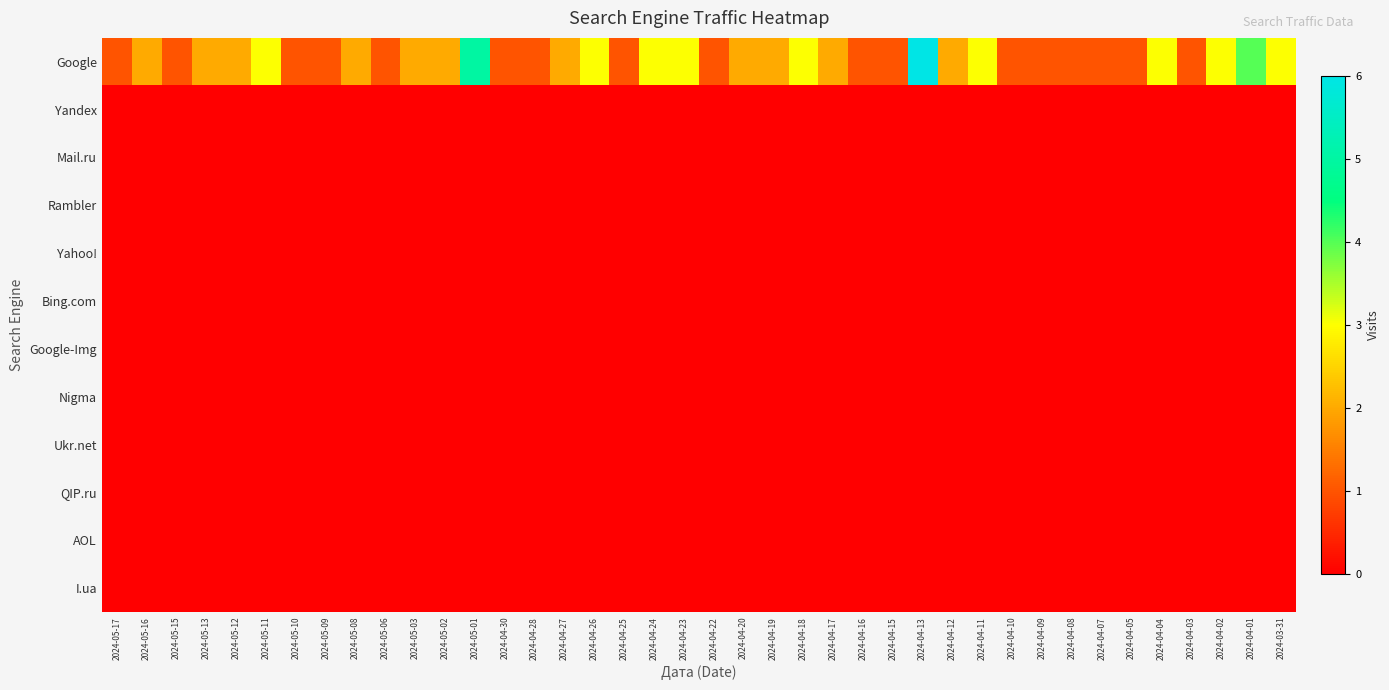

Reading left to right, extract all data points from this chart.

Google: 2024-05-17=1	2024-05-16=2	2024-05-15=1	2024-05-13=2	2024-05-12=2	2024-05-11=3	2024-05-10=1	2024-05-09=1	2024-05-08=2	2024-05-06=1	2024-05-03=2	2024-05-02=2	2024-05-01=5	2024-04-30=1	2024-04-28=1	2024-04-27=2	2024-04-26=3	2024-04-25=1	2024-04-24=3	2024-04-23=3	2024-04-22=1	2024-04-20=2	2024-04-19=2	2024-04-18=3	2024-04-17=2	2024-04-16=1	2024-04-15=1	2024-04-13=6	2024-04-12=2	2024-04-11=3	2024-04-10=1	2024-04-09=1	2024-04-08=1	2024-04-07=1	2024-04-05=1	2024-04-04=3	2024-04-03=1	2024-04-02=3	2024-04-01=4	2024-03-31=3
Yandex: 2024-05-17=0	2024-05-16=0	2024-05-15=0	2024-05-13=0	2024-05-12=0	2024-05-11=0	2024-05-10=0	2024-05-09=0	2024-05-08=0	2024-05-06=0	2024-05-03=0	2024-05-02=0	2024-05-01=0	2024-04-30=0	2024-04-28=0	2024-04-27=0	2024-04-26=0	2024-04-25=0	2024-04-24=0	2024-04-23=0	2024-04-22=0	2024-04-20=0	2024-04-19=0	2024-04-18=0	2024-04-17=0	2024-04-16=0	2024-04-15=0	2024-04-13=0	2024-04-12=0	2024-04-11=0	2024-04-10=0	2024-04-09=0	2024-04-08=0	2024-04-07=0	2024-04-05=0	2024-04-04=0	2024-04-03=0	2024-04-02=0	2024-04-01=0	2024-03-31=0
Mail.ru: 2024-05-17=0	2024-05-16=0	2024-05-15=0	2024-05-13=0	2024-05-12=0	2024-05-11=0	2024-05-10=0	2024-05-09=0	2024-05-08=0	2024-05-06=0	2024-05-03=0	2024-05-02=0	2024-05-01=0	2024-04-30=0	2024-04-28=0	2024-04-27=0	2024-04-26=0	2024-04-25=0	2024-04-24=0	2024-04-23=0	2024-04-22=0	2024-04-20=0	2024-04-19=0	2024-04-18=0	2024-04-17=0	2024-04-16=0	2024-04-15=0	2024-04-13=0	2024-04-12=0	2024-04-11=0	2024-04-10=0	2024-04-09=0	2024-04-08=0	2024-04-07=0	2024-04-05=0	2024-04-04=0	2024-04-03=0	2024-04-02=0	2024-04-01=0	2024-03-31=0
Rambler: 2024-05-17=0	2024-05-16=0	2024-05-15=0	2024-05-13=0	2024-05-12=0	2024-05-11=0	2024-05-10=0	2024-05-09=0	2024-05-08=0	2024-05-06=0	2024-05-03=0	2024-05-02=0	2024-05-01=0	2024-04-30=0	2024-04-28=0	2024-04-27=0	2024-04-26=0	2024-04-25=0	2024-04-24=0	2024-04-23=0	2024-04-22=0	2024-04-20=0	2024-04-19=0	2024-04-18=0	2024-04-17=0	2024-04-16=0	2024-04-15=0	2024-04-13=0	2024-04-12=0	2024-04-11=0	2024-04-10=0	2024-04-09=0	2024-04-08=0	2024-04-07=0	2024-04-05=0	2024-04-04=0	2024-04-03=0	2024-04-02=0	2024-04-01=0	2024-03-31=0
Yahoo!: 2024-05-17=0	2024-05-16=0	2024-05-15=0	2024-05-13=0	2024-05-12=0	2024-05-11=0	2024-05-10=0	2024-05-09=0	2024-05-08=0	2024-05-06=0	2024-05-03=0	2024-05-02=0	2024-05-01=0	2024-04-30=0	2024-04-28=0	2024-04-27=0	2024-04-26=0	2024-04-25=0	2024-04-24=0	2024-04-23=0	2024-04-22=0	2024-04-20=0	2024-04-19=0	2024-04-18=0	2024-04-17=0	2024-04-16=0	2024-04-15=0	2024-04-13=0	2024-04-12=0	2024-04-11=0	2024-04-10=0	2024-04-09=0	2024-04-08=0	2024-04-07=0	2024-04-05=0	2024-04-04=0	2024-04-03=0	2024-04-02=0	2024-04-01=0	2024-03-31=0
Bing.com: 2024-05-17=0	2024-05-16=0	2024-05-15=0	2024-05-13=0	2024-05-12=0	2024-05-11=0	2024-05-10=0	2024-05-09=0	2024-05-08=0	2024-05-06=0	2024-05-03=0	2024-05-02=0	2024-05-01=0	2024-04-30=0	2024-04-28=0	2024-04-27=0	2024-04-26=0	2024-04-25=0	2024-04-24=0	2024-04-23=0	2024-04-22=0	2024-04-20=0	2024-04-19=0	2024-04-18=0	2024-04-17=0	2024-04-16=0	2024-04-15=0	2024-04-13=0	2024-04-12=0	2024-04-11=0	2024-04-10=0	2024-04-09=0	2024-04-08=0	2024-04-07=0	2024-04-05=0	2024-04-04=0	2024-04-03=0	2024-04-02=0	2024-04-01=0	2024-03-31=0
Google-Img: 2024-05-17=0	2024-05-16=0	2024-05-15=0	2024-05-13=0	2024-05-12=0	2024-05-11=0	2024-05-10=0	2024-05-09=0	2024-05-08=0	2024-05-06=0	2024-05-03=0	2024-05-02=0	2024-05-01=0	2024-04-30=0	2024-04-28=0	2024-04-27=0	2024-04-26=0	2024-04-25=0	2024-04-24=0	2024-04-23=0	2024-04-22=0	2024-04-20=0	2024-04-19=0	2024-04-18=0	2024-04-17=0	2024-04-16=0	2024-04-15=0	2024-04-13=0	2024-04-12=0	2024-04-11=0	2024-04-10=0	2024-04-09=0	2024-04-08=0	2024-04-07=0	2024-04-05=0	2024-04-04=0	2024-04-03=0	2024-04-02=0	2024-04-01=0	2024-03-31=0
Nigma: 2024-05-17=0	2024-05-16=0	2024-05-15=0	2024-05-13=0	2024-05-12=0	2024-05-11=0	2024-05-10=0	2024-05-09=0	2024-05-08=0	2024-05-06=0	2024-05-03=0	2024-05-02=0	2024-05-01=0	2024-04-30=0	2024-04-28=0	2024-04-27=0	2024-04-26=0	2024-04-25=0	2024-04-24=0	2024-04-23=0	2024-04-22=0	2024-04-20=0	2024-04-19=0	2024-04-18=0	2024-04-17=0	2024-04-16=0	2024-04-15=0	2024-04-13=0	2024-04-12=0	2024-04-11=0	2024-04-10=0	2024-04-09=0	2024-04-08=0	2024-04-07=0	2024-04-05=0	2024-04-04=0	2024-04-03=0	2024-04-02=0	2024-04-01=0	2024-03-31=0
Ukr.net: 2024-05-17=0	2024-05-16=0	2024-05-15=0	2024-05-13=0	2024-05-12=0	2024-05-11=0	2024-05-10=0	2024-05-09=0	2024-05-08=0	2024-05-06=0	2024-05-03=0	2024-05-02=0	2024-05-01=0	2024-04-30=0	2024-04-28=0	2024-04-27=0	2024-04-26=0	2024-04-25=0	2024-04-24=0	2024-04-23=0	2024-04-22=0	2024-04-20=0	2024-04-19=0	2024-04-18=0	2024-04-17=0	2024-04-16=0	2024-04-15=0	2024-04-13=0	2024-04-12=0	2024-04-11=0	2024-04-10=0	2024-04-09=0	2024-04-08=0	2024-04-07=0	2024-04-05=0	2024-04-04=0	2024-04-03=0	2024-04-02=0	2024-04-01=0	2024-03-31=0
QIP.ru: 2024-05-17=0	2024-05-16=0	2024-05-15=0	2024-05-13=0	2024-05-12=0	2024-05-11=0	2024-05-10=0	2024-05-09=0	2024-05-08=0	2024-05-06=0	2024-05-03=0	2024-05-02=0	2024-05-01=0	2024-04-30=0	2024-04-28=0	2024-04-27=0	2024-04-26=0	2024-04-25=0	2024-04-24=0	2024-04-23=0	2024-04-22=0	2024-04-20=0	2024-04-19=0	2024-04-18=0	2024-04-17=0	2024-04-16=0	2024-04-15=0	2024-04-13=0	2024-04-12=0	2024-04-11=0	2024-04-10=0	2024-04-09=0	2024-04-08=0	2024-04-07=0	2024-04-05=0	2024-04-04=0	2024-04-03=0	2024-04-02=0	2024-04-01=0	2024-03-31=0
AOL: 2024-05-17=0	2024-05-16=0	2024-05-15=0	2024-05-13=0	2024-05-12=0	2024-05-11=0	2024-05-10=0	2024-05-09=0	2024-05-08=0	2024-05-06=0	2024-05-03=0	2024-05-02=0	2024-05-01=0	2024-04-30=0	2024-04-28=0	2024-04-27=0	2024-04-26=0	2024-04-25=0	2024-04-24=0	2024-04-23=0	2024-04-22=0	2024-04-20=0	2024-04-19=0	2024-04-18=0	2024-04-17=0	2024-04-16=0	2024-04-15=0	2024-04-13=0	2024-04-12=0	2024-04-11=0	2024-04-10=0	2024-04-09=0	2024-04-08=0	2024-04-07=0	2024-04-05=0	2024-04-04=0	2024-04-03=0	2024-04-02=0	2024-04-01=0	2024-03-31=0
I.ua: 2024-05-17=0	2024-05-16=0	2024-05-15=0	2024-05-13=0	2024-05-12=0	2024-05-11=0	2024-05-10=0	2024-05-09=0	2024-05-08=0	2024-05-06=0	2024-05-03=0	2024-05-02=0	2024-05-01=0	2024-04-30=0	2024-04-28=0	2024-04-27=0	2024-04-26=0	2024-04-25=0	2024-04-24=0	2024-04-23=0	2024-04-22=0	2024-04-20=0	2024-04-19=0	2024-04-18=0	2024-04-17=0	2024-04-16=0	2024-04-15=0	2024-04-13=0	2024-04-12=0	2024-04-11=0	2024-04-10=0	2024-04-09=0	2024-04-08=0	2024-04-07=0	2024-04-05=0	2024-04-04=0	2024-04-03=0	2024-04-02=0	2024-04-01=0	2024-03-31=0